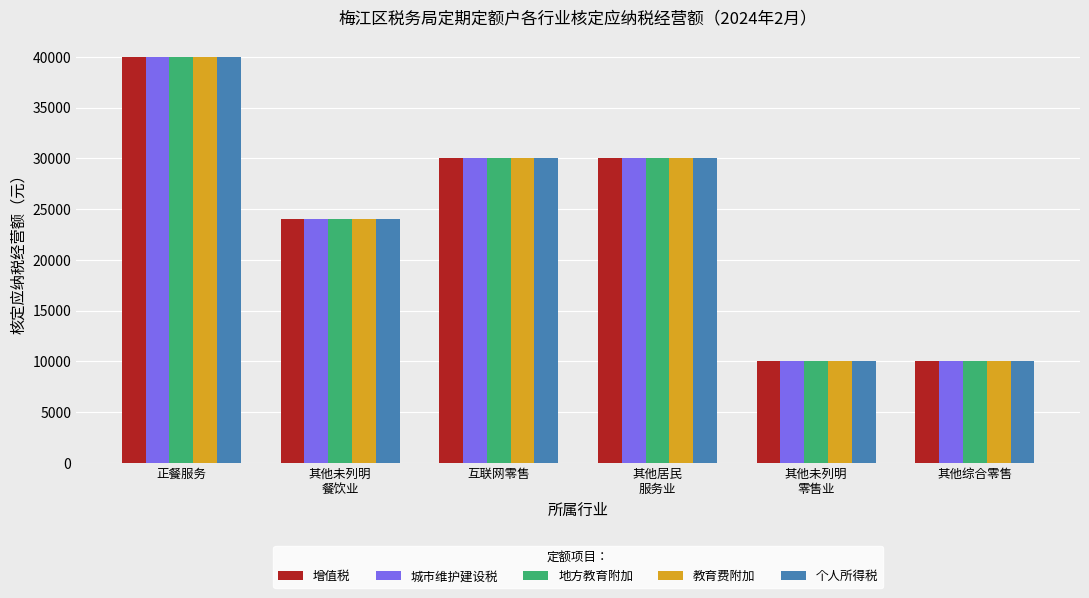

How many data points does each series have?

6